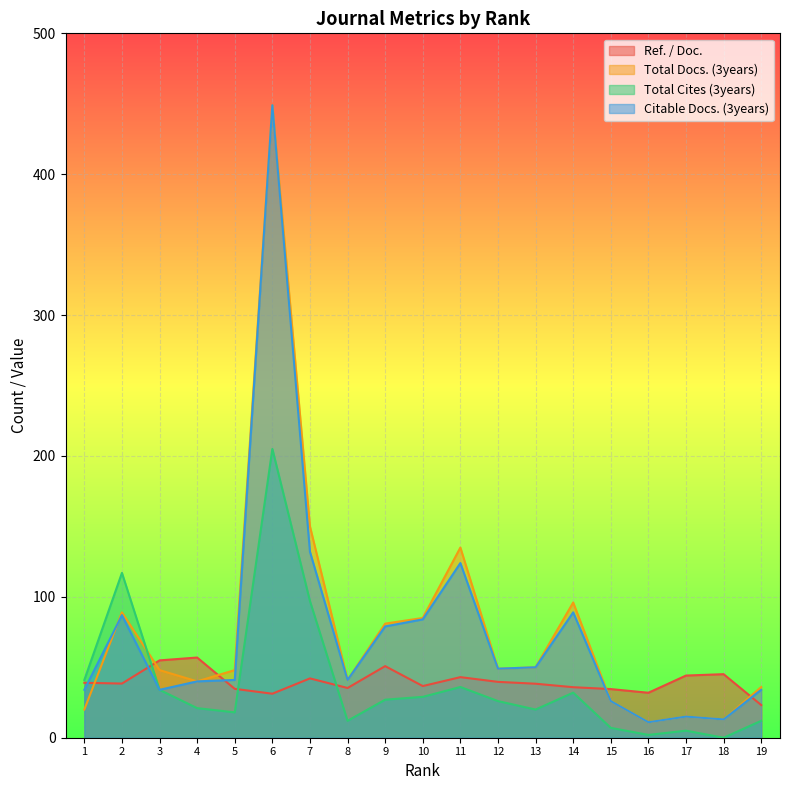

Where is Ref. / Doc. nearest to the value 40?

12